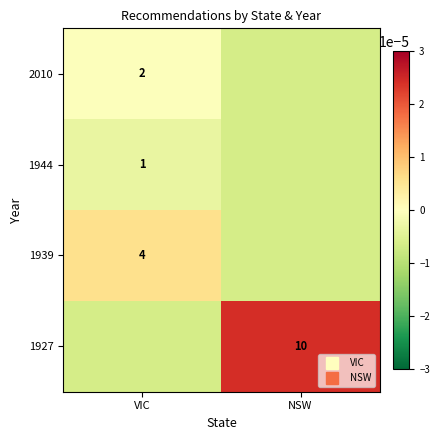

Rank the series at NSW from highest to lowest value.

1927, 2010, 1944, 1939